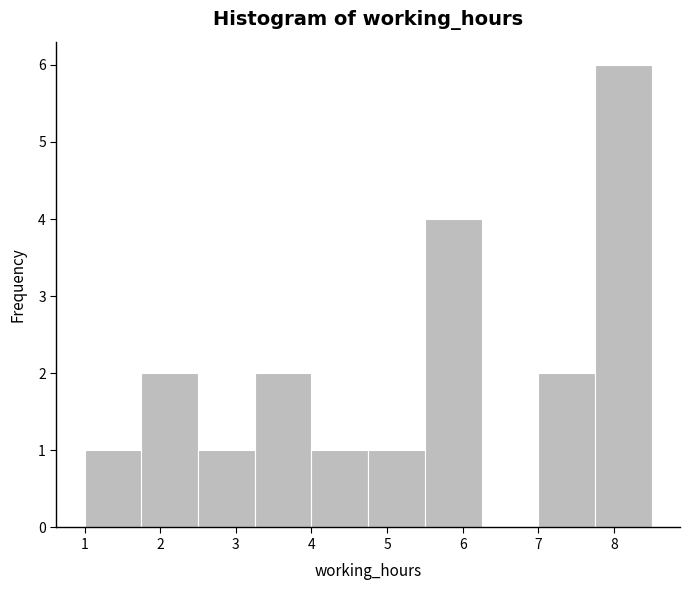

Reading left to right, transcribe this chart: for each bar, give the range it covers on the x-axis and its height. Neither the bar edges nor the heights are printed on the chart, so give them approximately, as read against the axes.

1.00 to 1.75: 1
1.75 to 2.50: 2
2.50 to 3.25: 1
3.25 to 4.00: 2
4.00 to 4.75: 1
4.75 to 5.50: 1
5.50 to 6.25: 4
6.25 to 7.00: 0
7.00 to 7.75: 2
7.75 to 8.50: 6